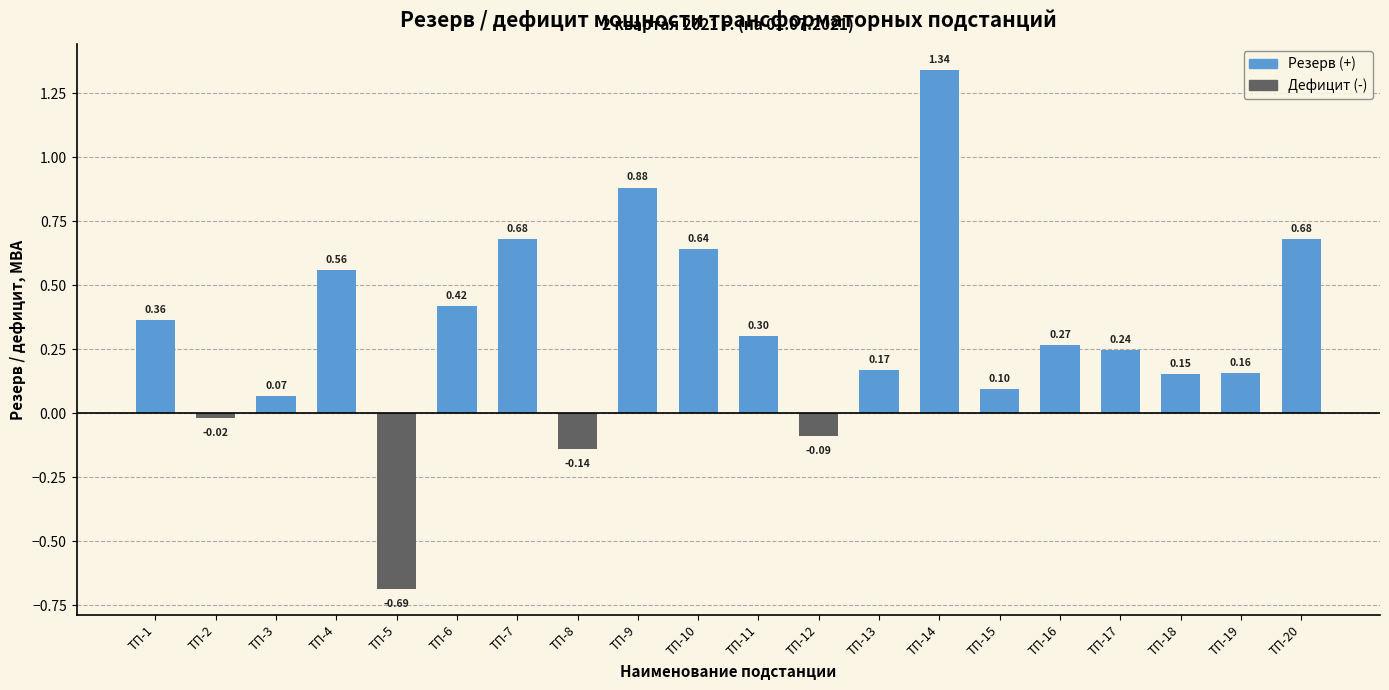

List the labels in order of Резерв (+) value, smallest first.

ТП-2, ТП-5, ТП-8, ТП-12, ТП-3, ТП-15, ТП-18, ТП-19, ТП-13, ТП-17, ТП-16, ТП-11, ТП-1, ТП-6, ТП-4, ТП-10, ТП-7, ТП-20, ТП-9, ТП-14